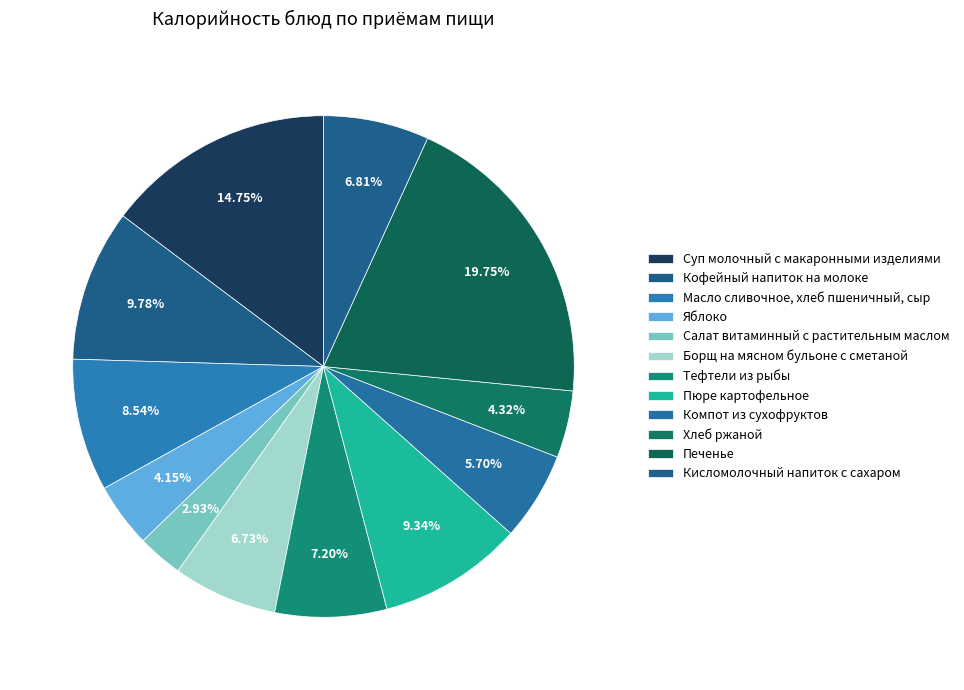

What percentage is the Хлеб ржаной slice, to the nearest percent?

4%